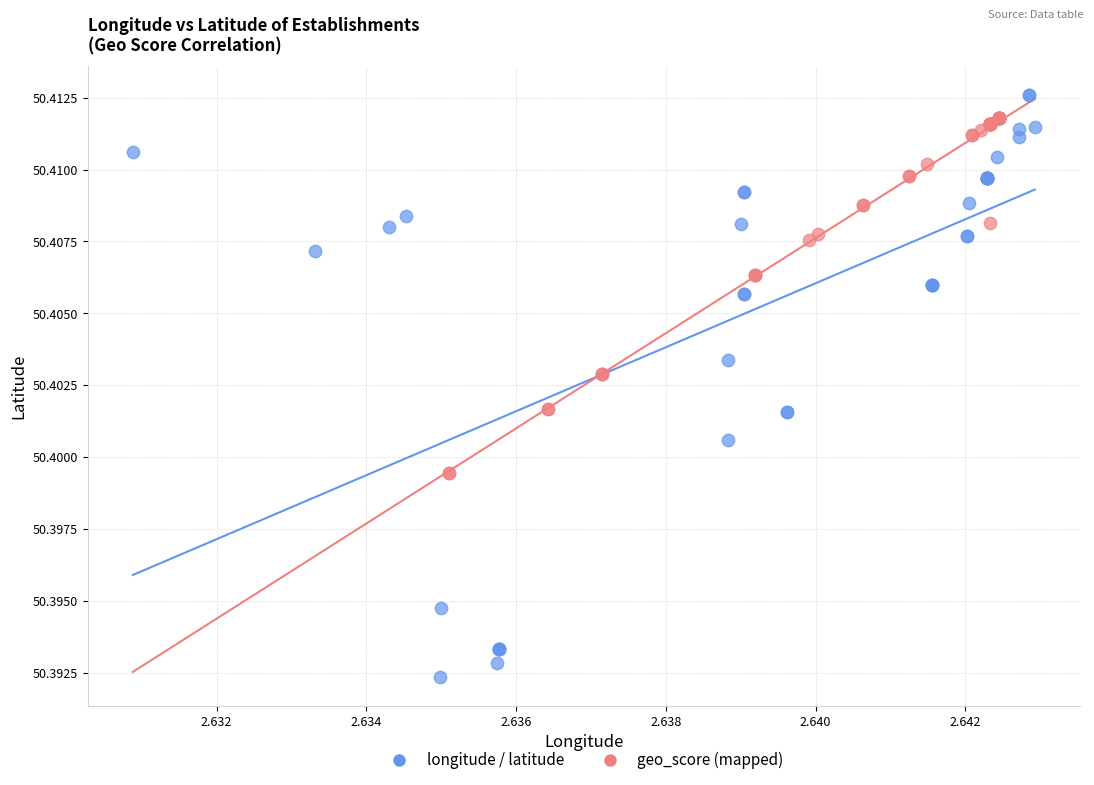

Which series reaches the maximum Y coordinate?

longitude / latitude